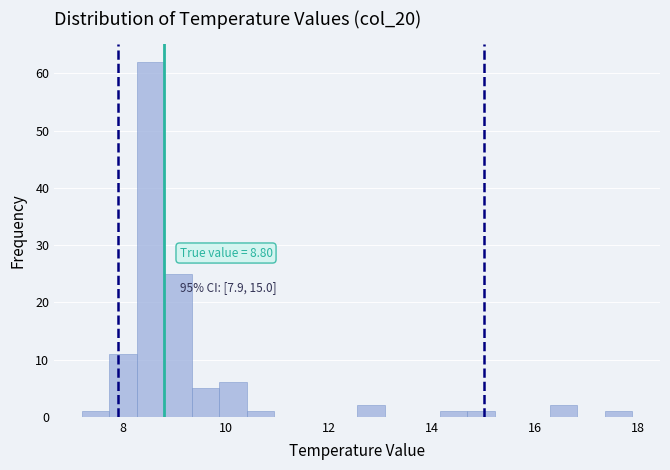

Around what value on the x-axis is the tallest bar? Give the approximate position of its centre, as read against the axis.

8.6